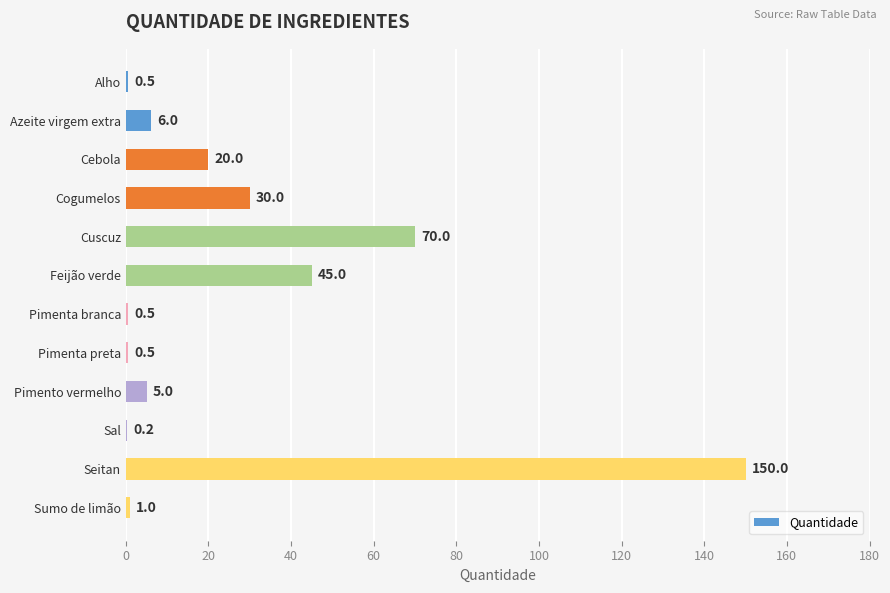

What is the greatest value displayed?

150.0